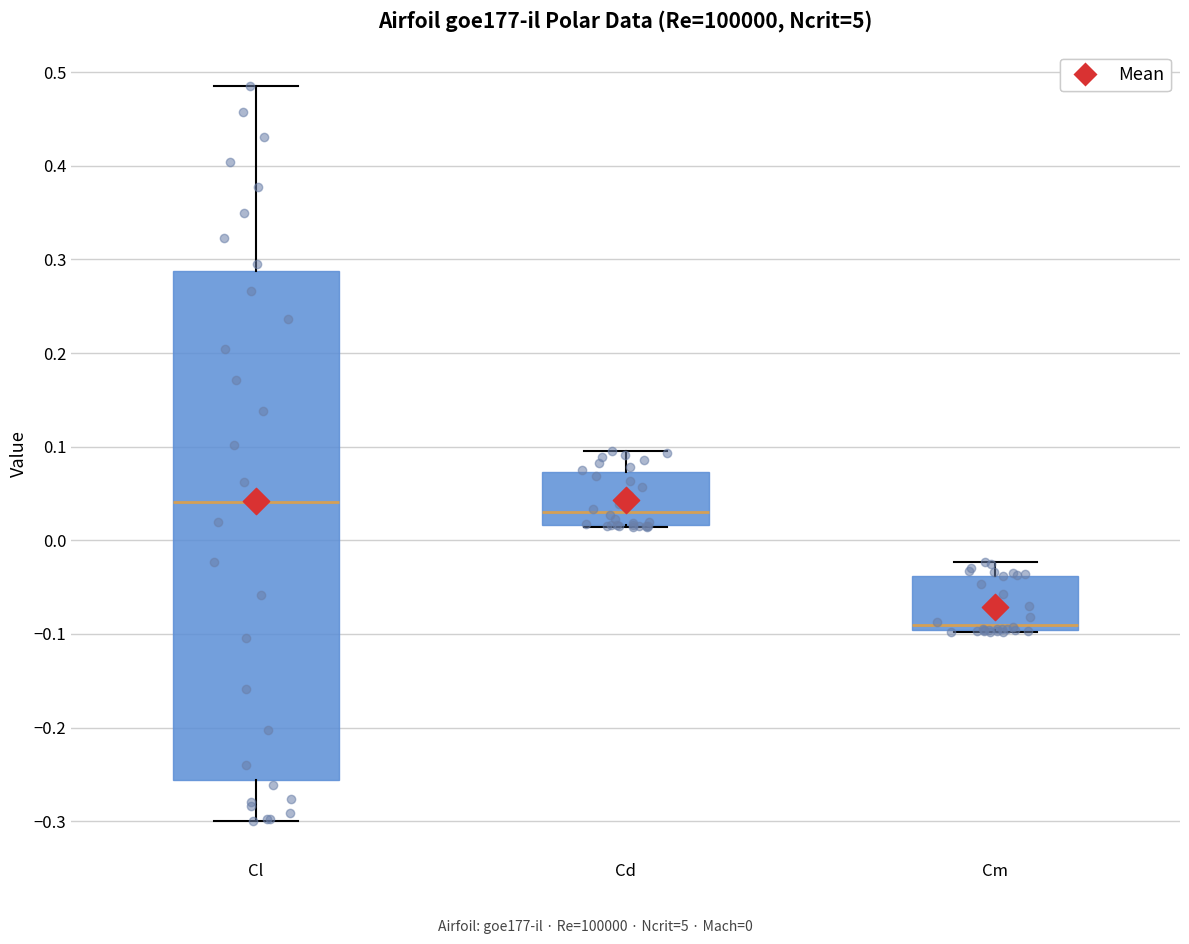

Reading left to right, transcribe this box plot: for each box, give where its median line is, the range the box spans, and where its two whiskers end, as read against the y-axis. The values are not printed on the chart, so give them approximately, as read against the axis.

Cl: median 0.04, box -0.26 to 0.29, whiskers -0.30 to 0.48
Cd: median 0.03, box 0.02 to 0.07, whiskers 0.01 to 0.09
Cm: median -0.09, box -0.10 to -0.04, whiskers -0.10 to -0.02